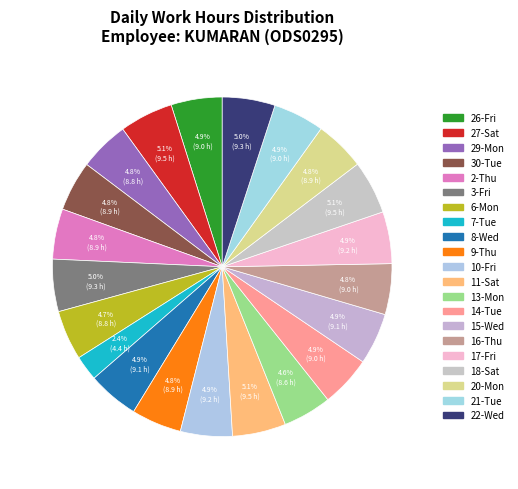

What percentage is the 17-Fri slice, to the nearest percent?

5%